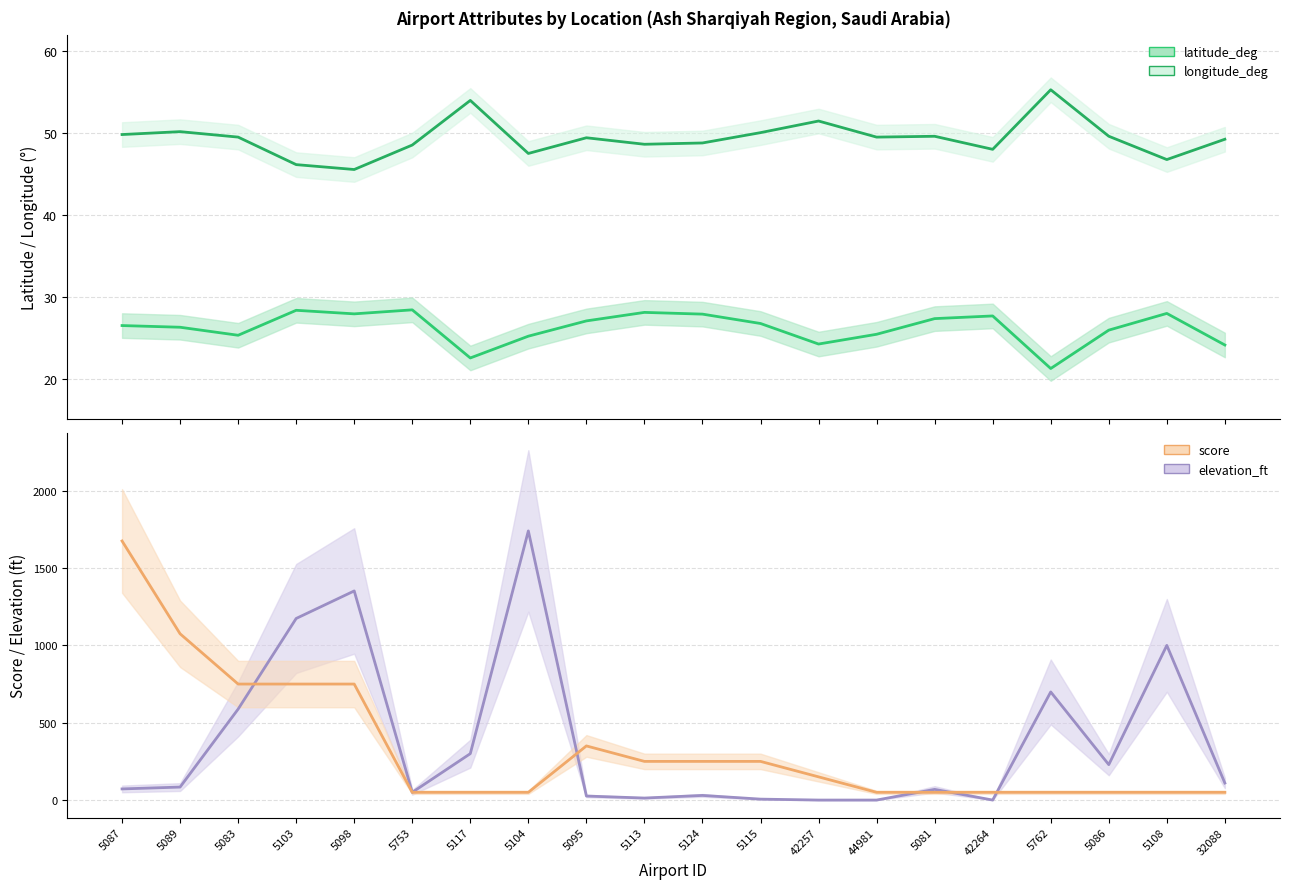

Reading left to right, what are all the values shown in this chart?

latitude_deg: 26.5	26.3	25.3	28.3	27.9	28.4	22.5	25.2	27.0	28.1	27.9	26.7	24.2	25.4	27.3	27.6	21.2	25.9	28.0	24.1
longitude_deg: 49.8	50.2	49.5	46.1	45.5	48.5	54.0	47.5	49.4	48.6	48.8	50.0	51.4	49.5	49.6	48.0	55.3	49.6	46.7	49.2
score: 1675.0	1075.0	750.0	750.0	750.0	50.0	50.0	50.0	350.0	250.0	250.0	250.0	150.0	50.0	50.0	50.0	50.0	50.0	50.0	50.0
elevation_ft: 72.0	84.0	588.0	1174.0	1352.0	50.0	300.0	1740.0	26.0	13.0	30.0	6.0	0.0	0.0	69.0	0.0	699.0	229.0	1000.0	110.0